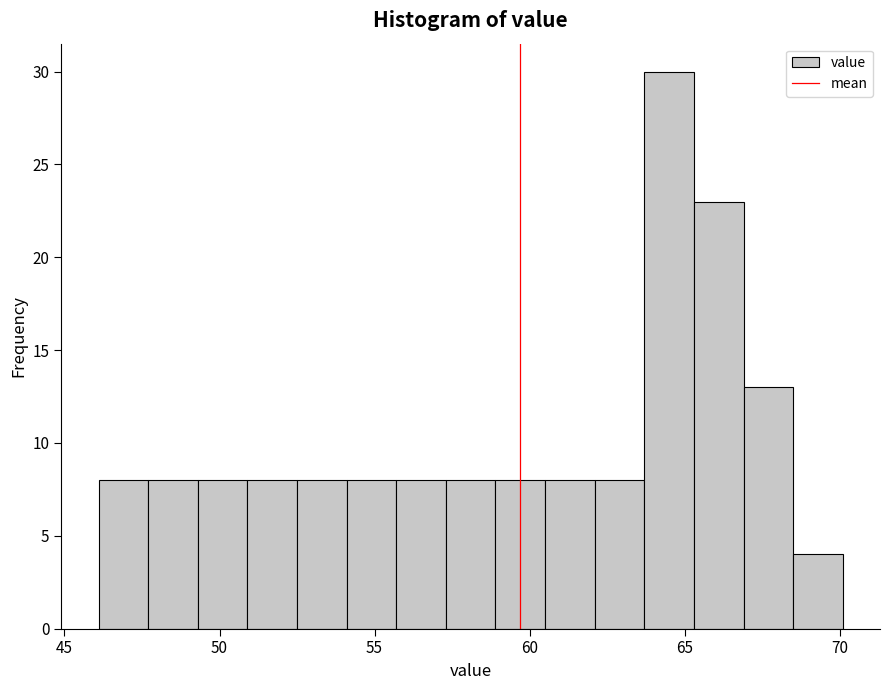

Around what value on the x-axis is the tallest bar? Give the approximate position of its centre, as read against the axis.

64.5